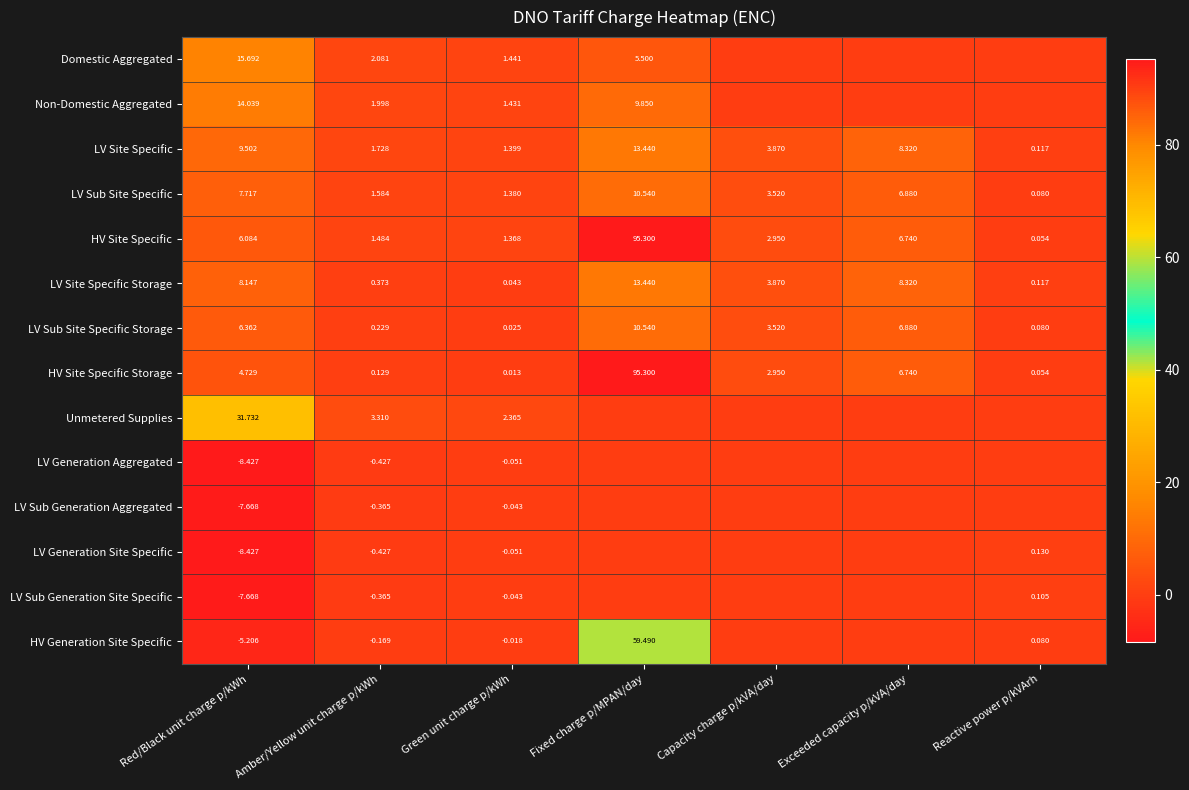

The HV Site Specific series shows 95.3 at Fixed charge p/MPAN/day. True or false?

True